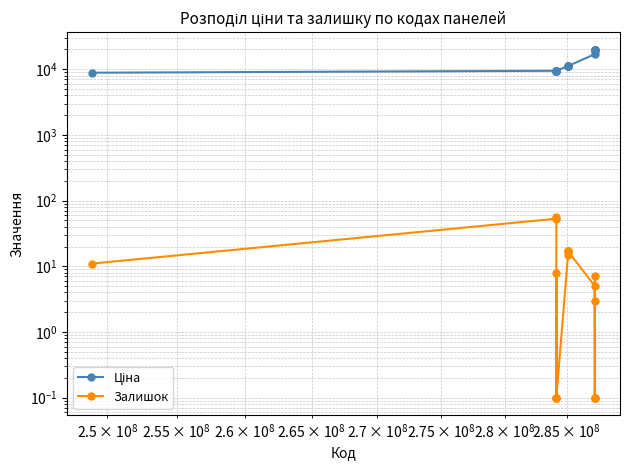

How many categories are shown in the chart?

17